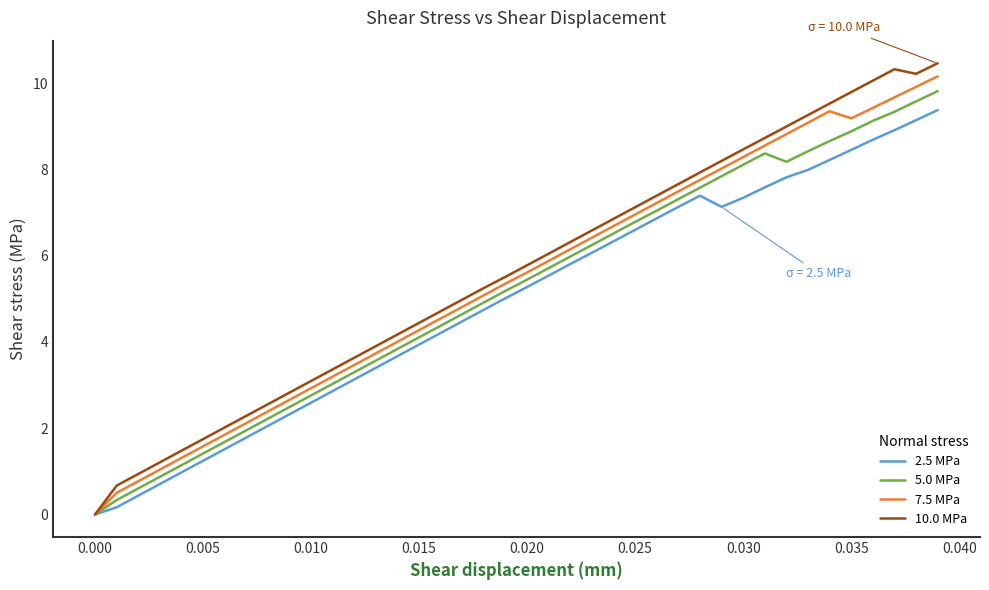

What is the maximum value shown in the chart?

10.5